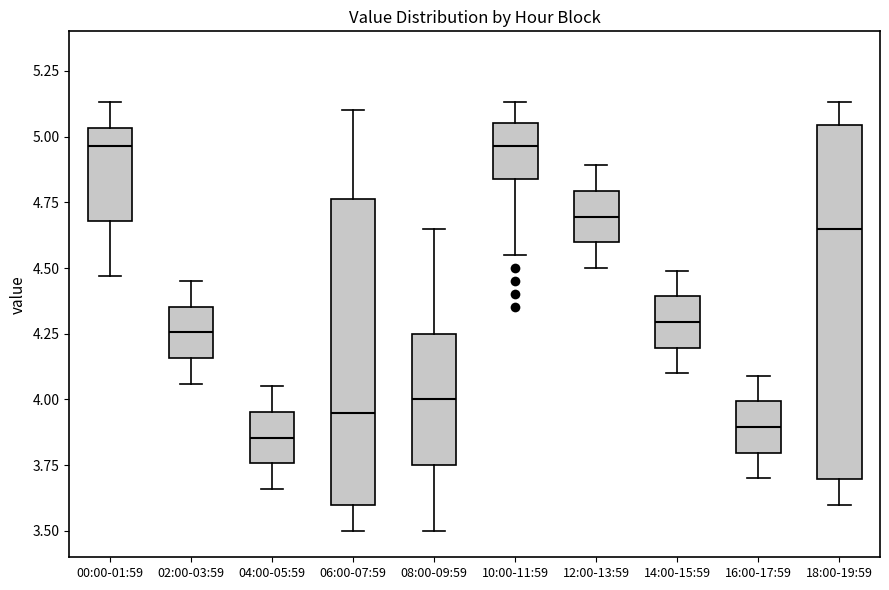

Where does the upper whisker of the box for 06:00-07:59 end on the y-axis? The values are not printed on the chart, so give them approximately, as read against the axis.

5.10